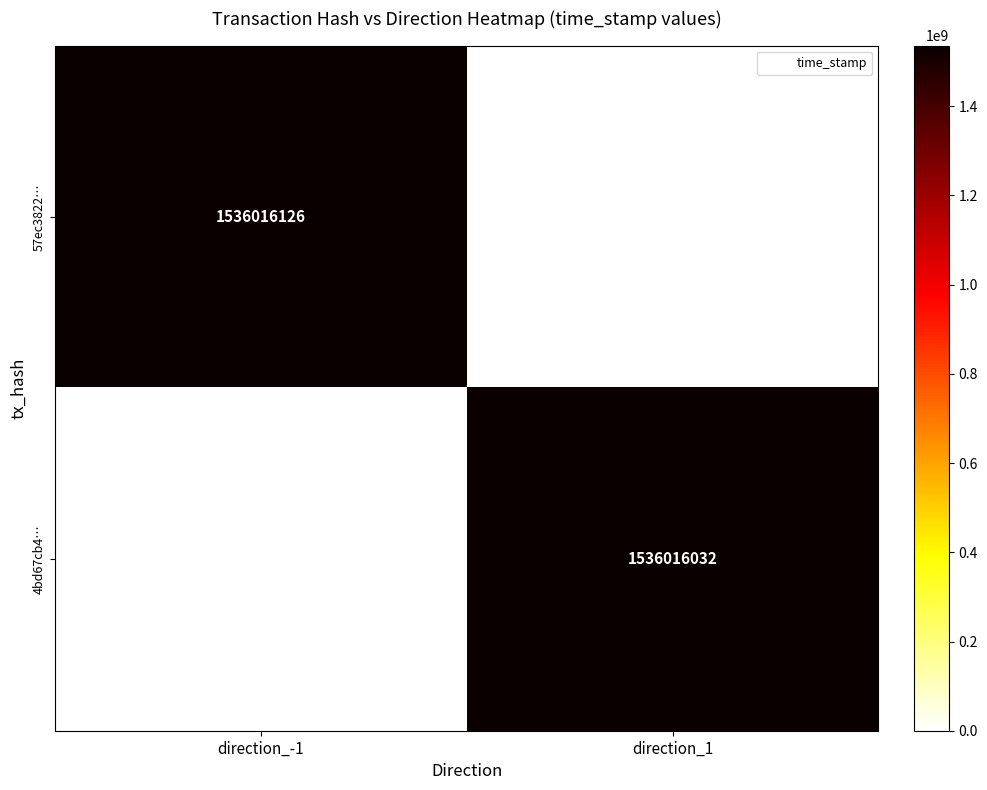

Count the number of data series in this chart.

2